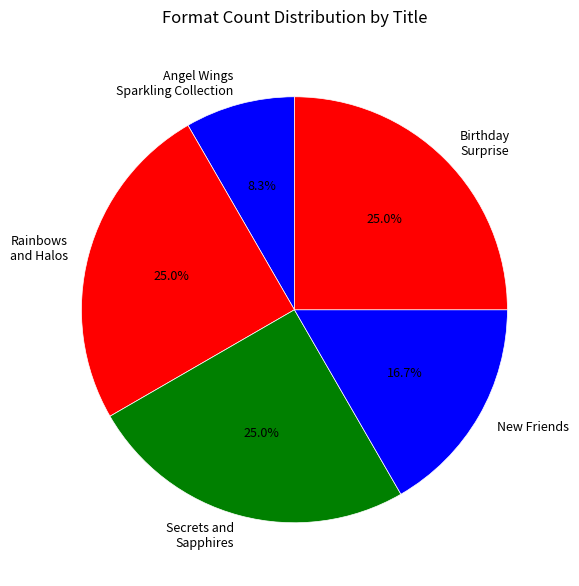

Approximately how many times larger is the value at Secrets and Sapphires compared to Rainbows and Halos?

1.0